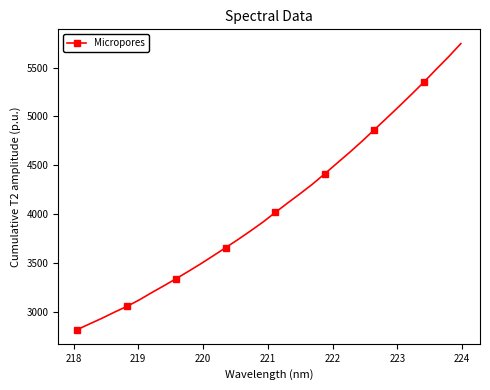

How many data points are above 4016?

16